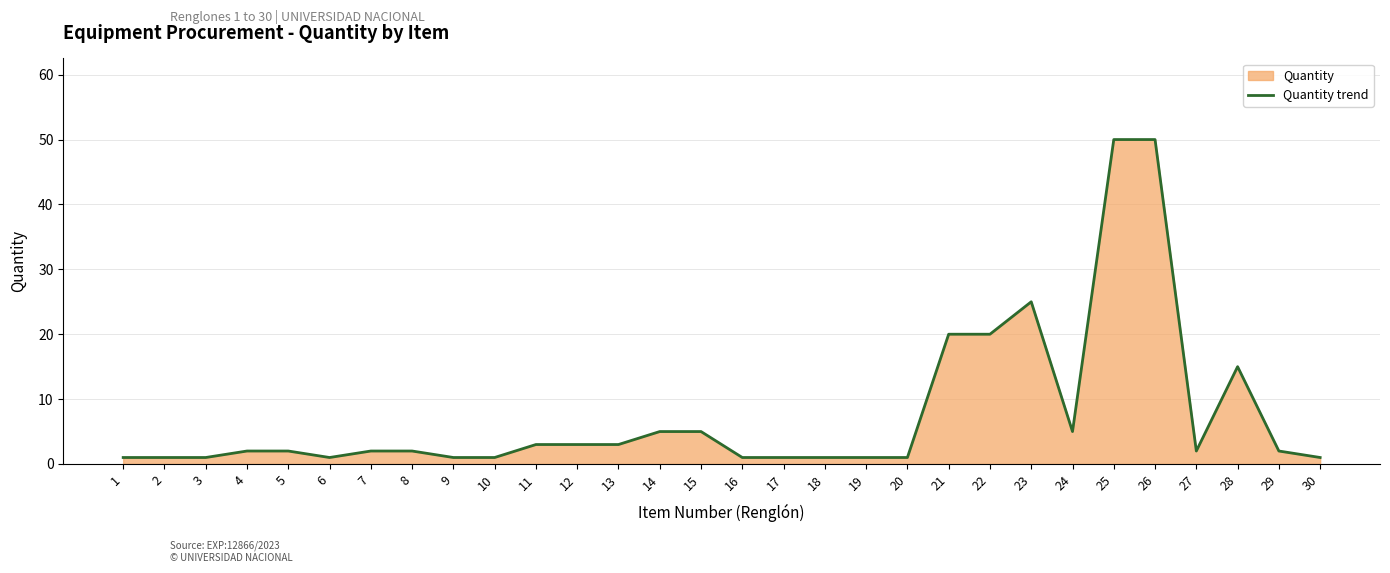

Which category has the lowest value across all series?

1